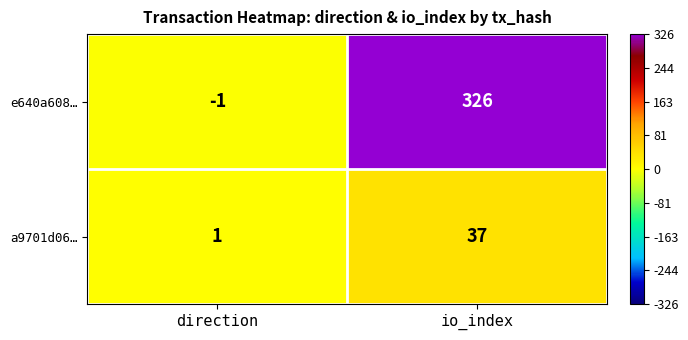

What is the sum of all a9701d06… values?

38